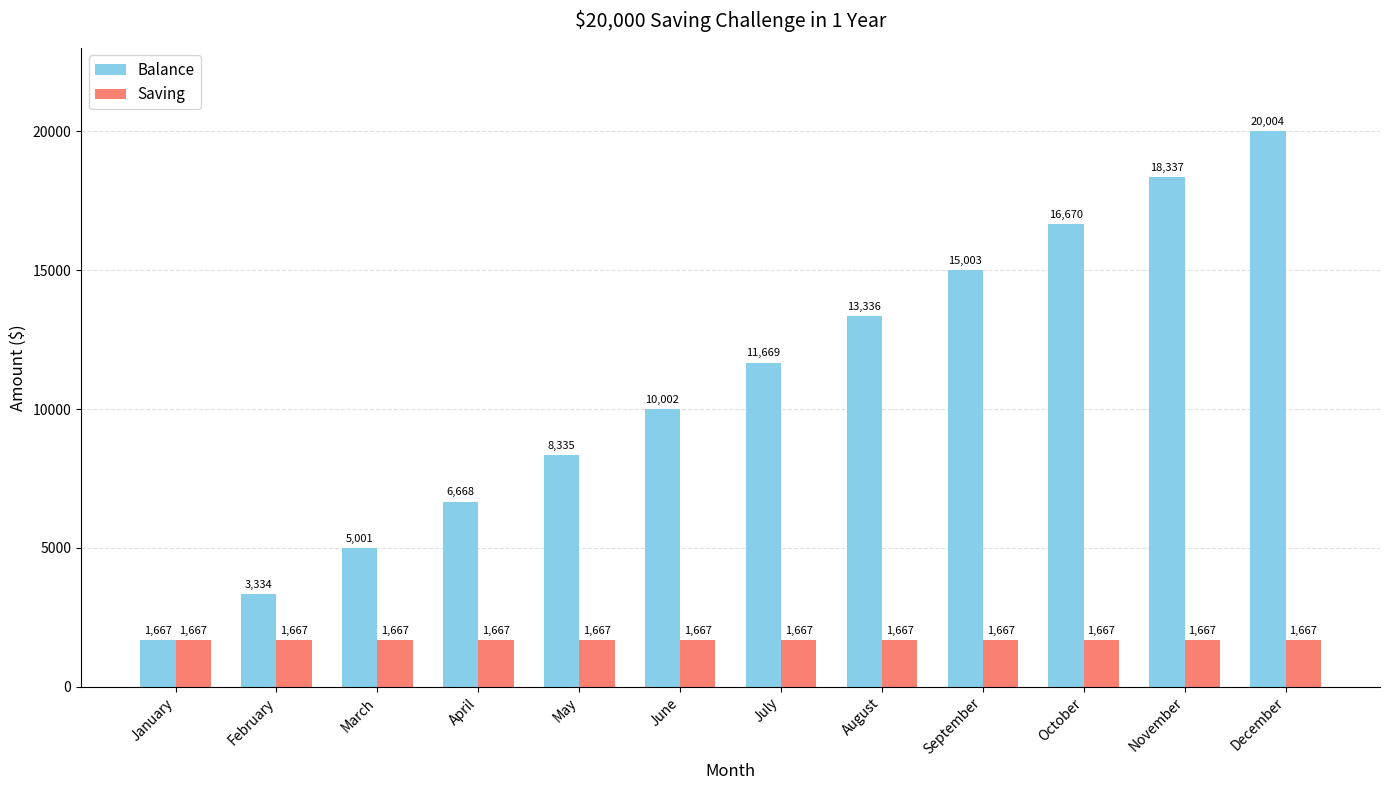

Reading left to right, list all the values displayed in this chart.

Balance: January=1667	February=3334	March=5001	April=6668	May=8335	June=10002	July=11669	August=13336	September=15003	October=16670	November=18337	December=20004
Saving: January=1667	February=1667	March=1667	April=1667	May=1667	June=1667	July=1667	August=1667	September=1667	October=1667	November=1667	December=1667